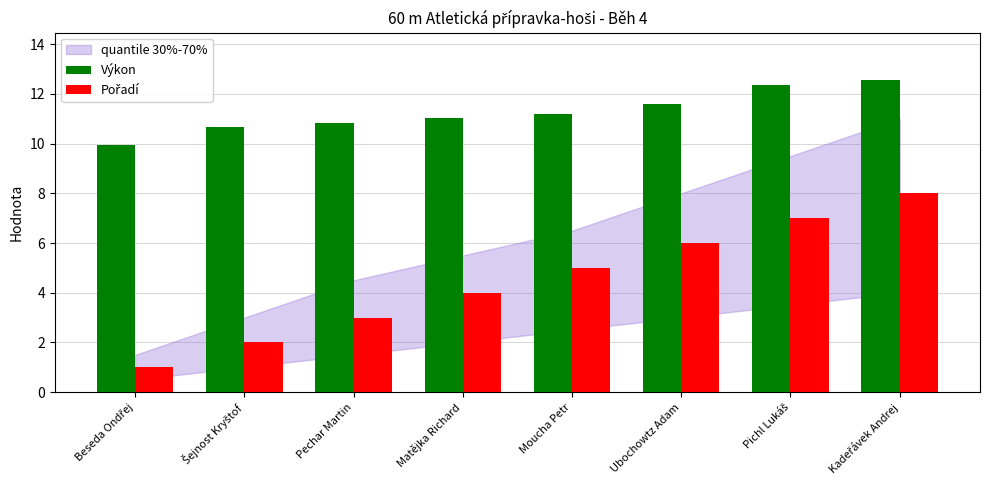

The Výkon series shows 11.6 at Ubochowtz Adam. True or false?

True